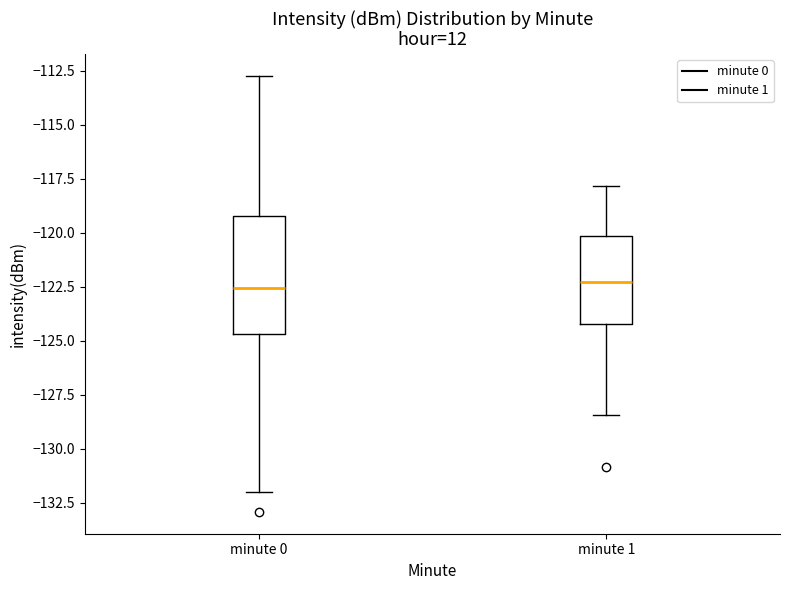

Reading left to right, transcribe this box plot: for each box, give where its median line is, the range the box spans, and where its two whiskers end, as read against the y-axis. The values are not printed on the chart, so give them approximately, as read against the axis.

minute 0: median -122.5, box -124.5 to -119.0, whiskers -132.0 to -112.5
minute 1: median -122.5, box -124.0 to -120.0, whiskers -128.5 to -118.0